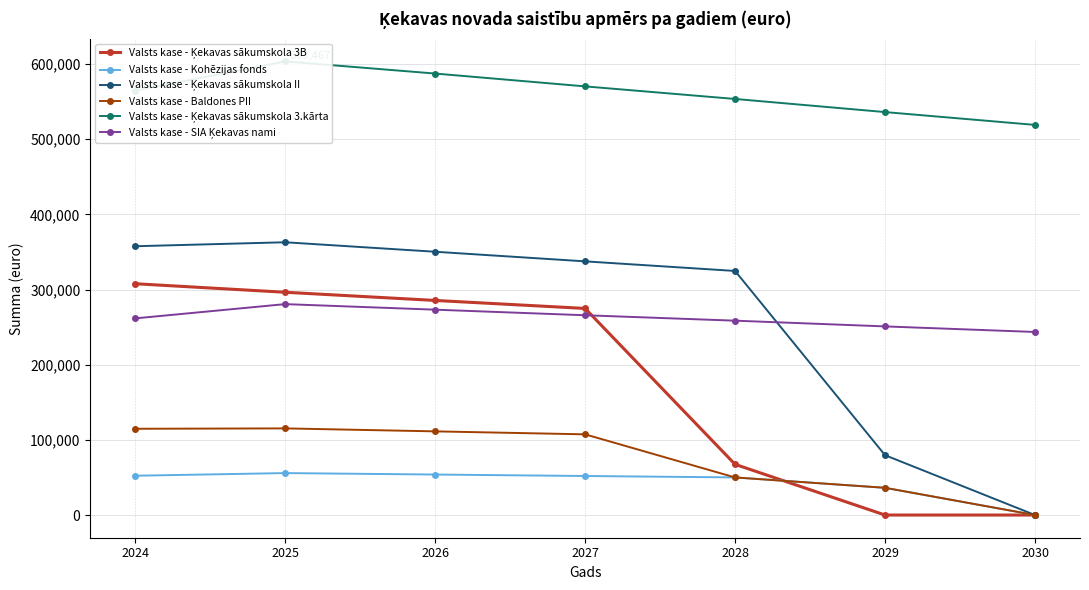

True or false: Valsts kase - Ķekavas sākumskola II and Valsts kase - SIA Ķekavas nami cross at least once.

True